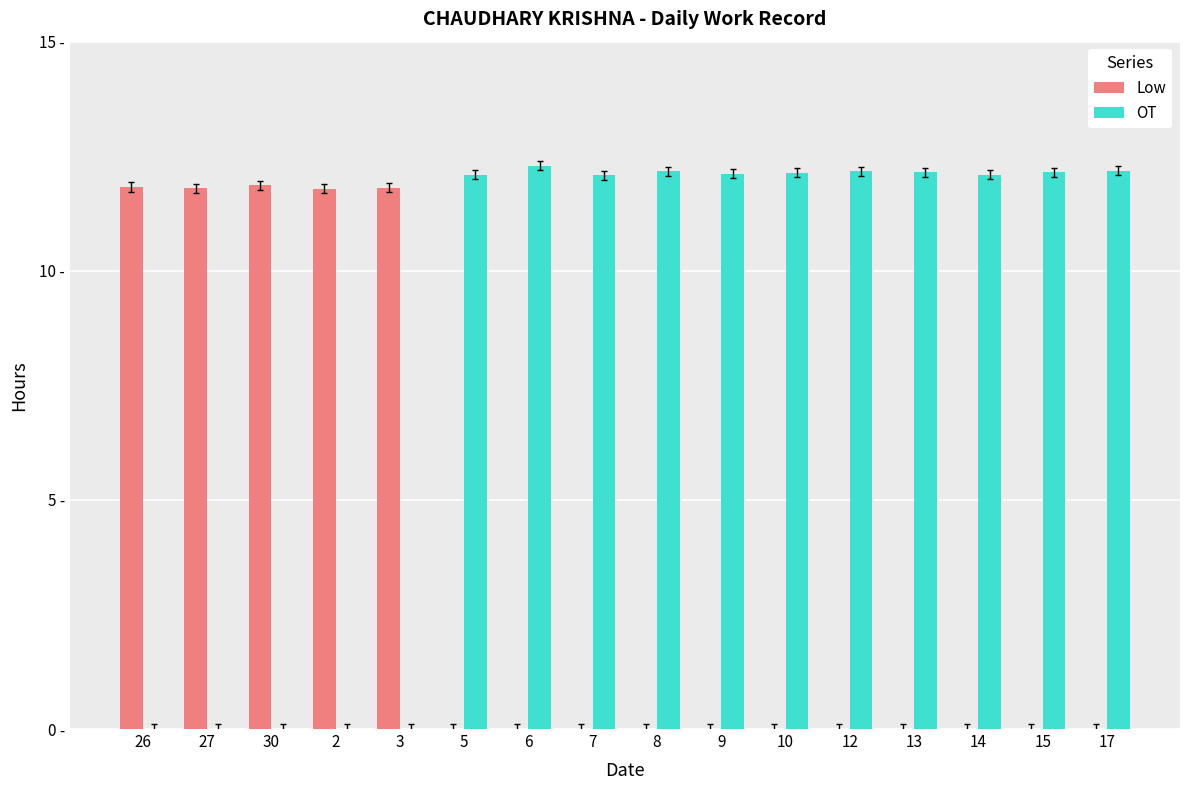

Are the bars grouped side by side (vs. stacked)?

Yes